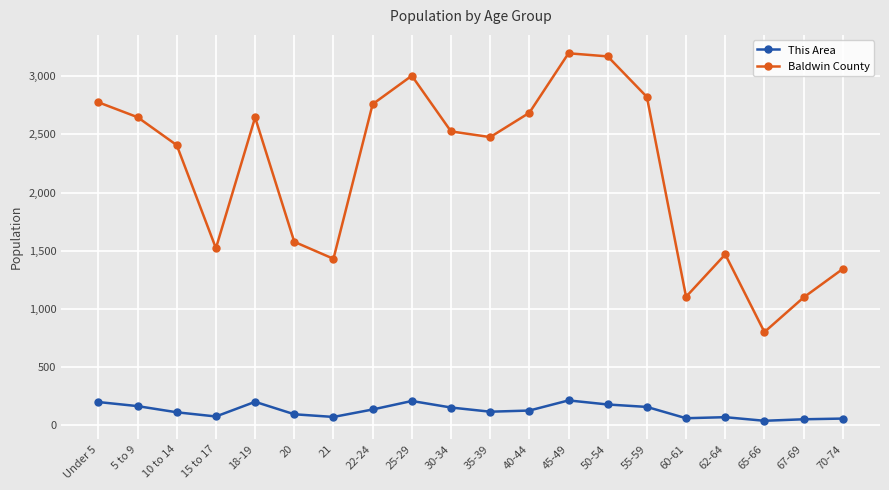

What is the total value across all series at 40-44?

2813